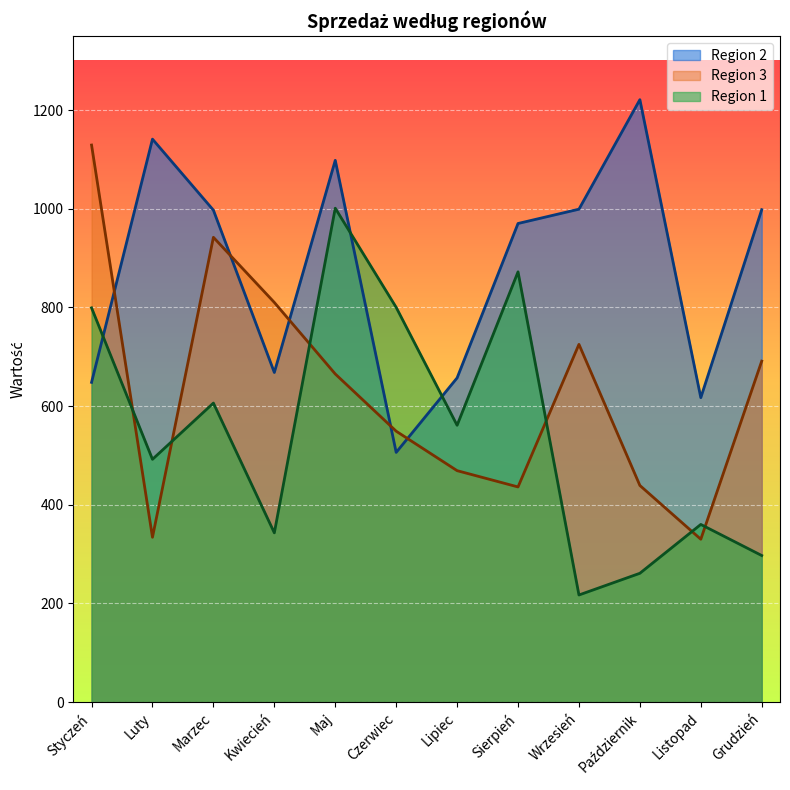

How many lines are shown in the chart?

3